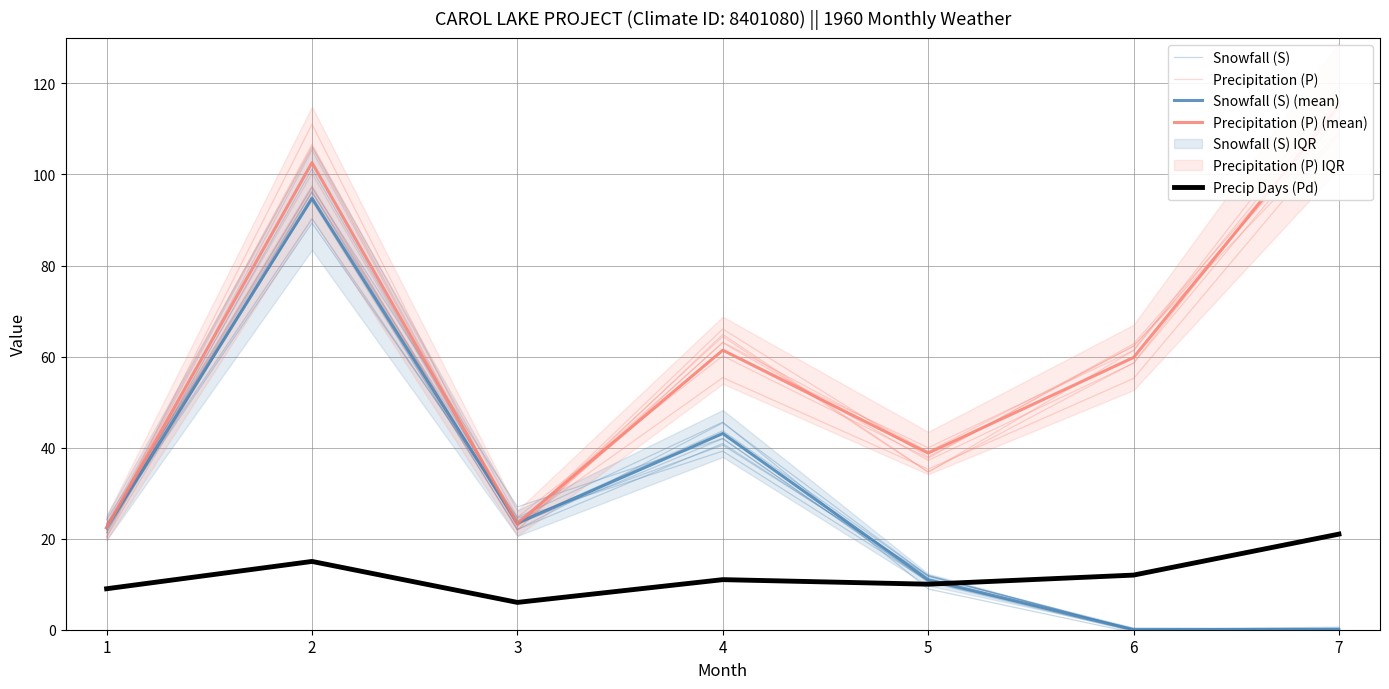

How many lines are shown in the chart?

5